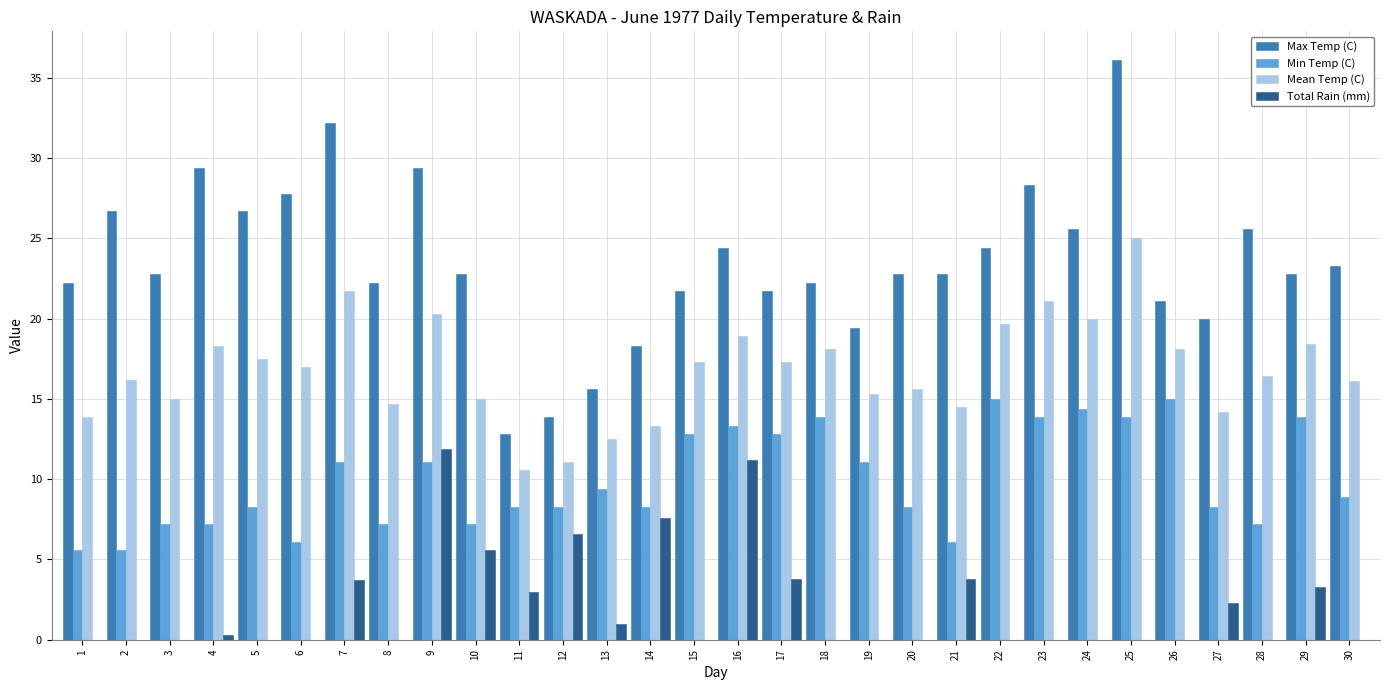

How many data points does each series have?

30